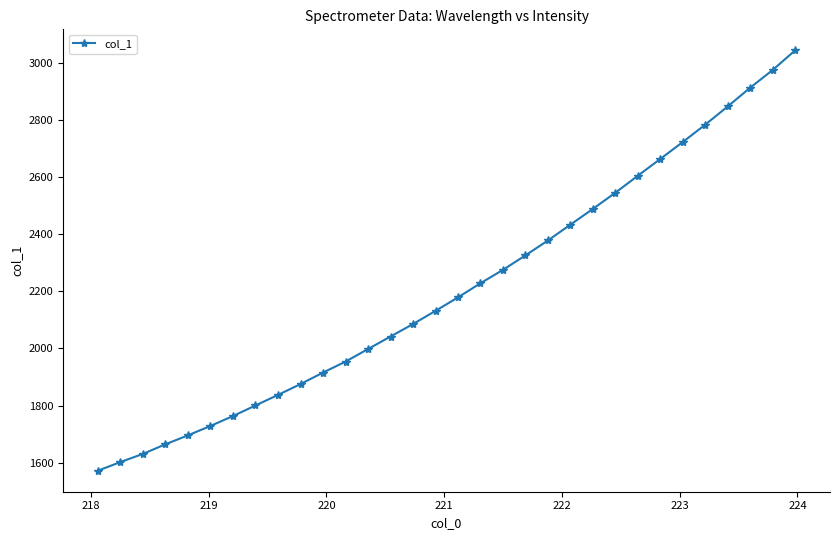

True or false: the data has more than 1 interior local peaks.

False